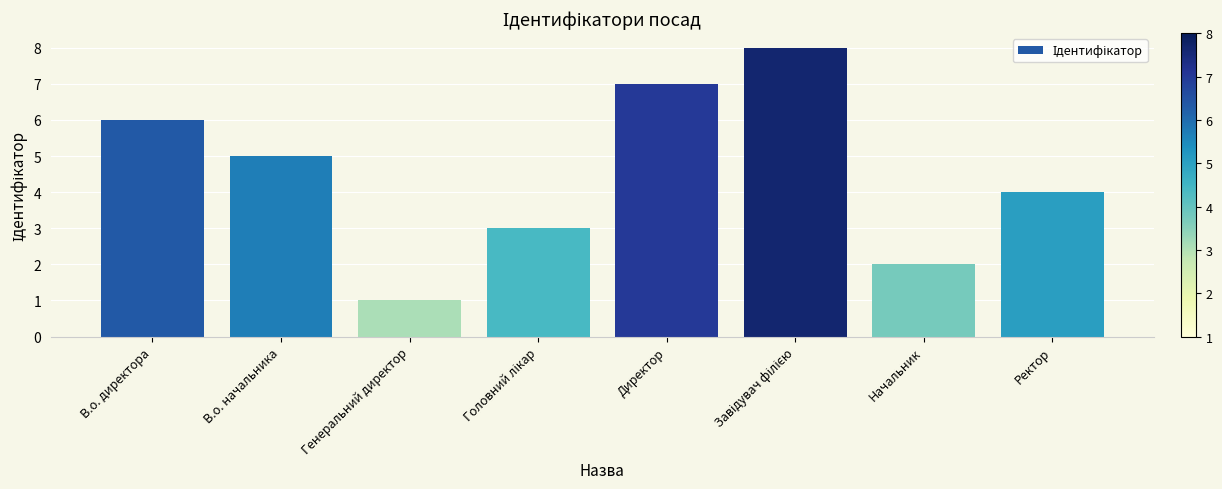

Reading right to left, transcribe all the data shown in this chart.

4	2	8	7	3	1	5	6